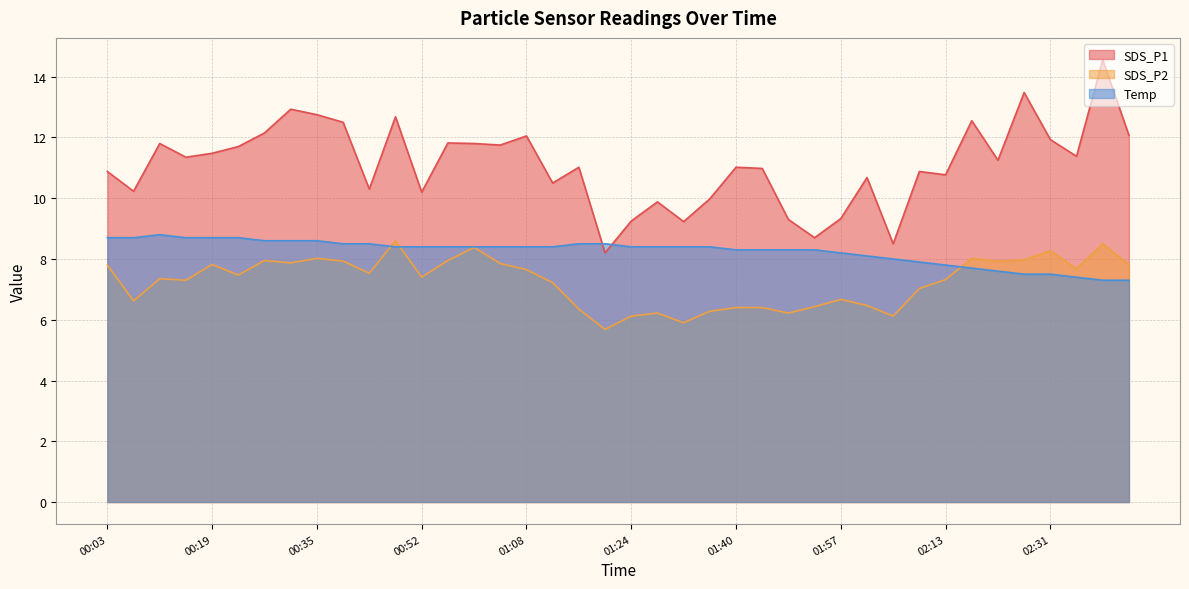

What position from the left is 01:12?

18